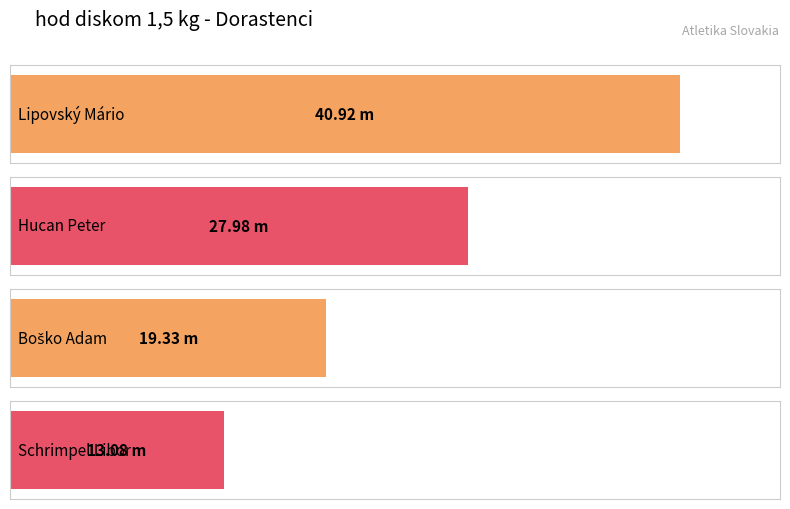

Is it true that the value at Lipovský Mário is 59.5?

False